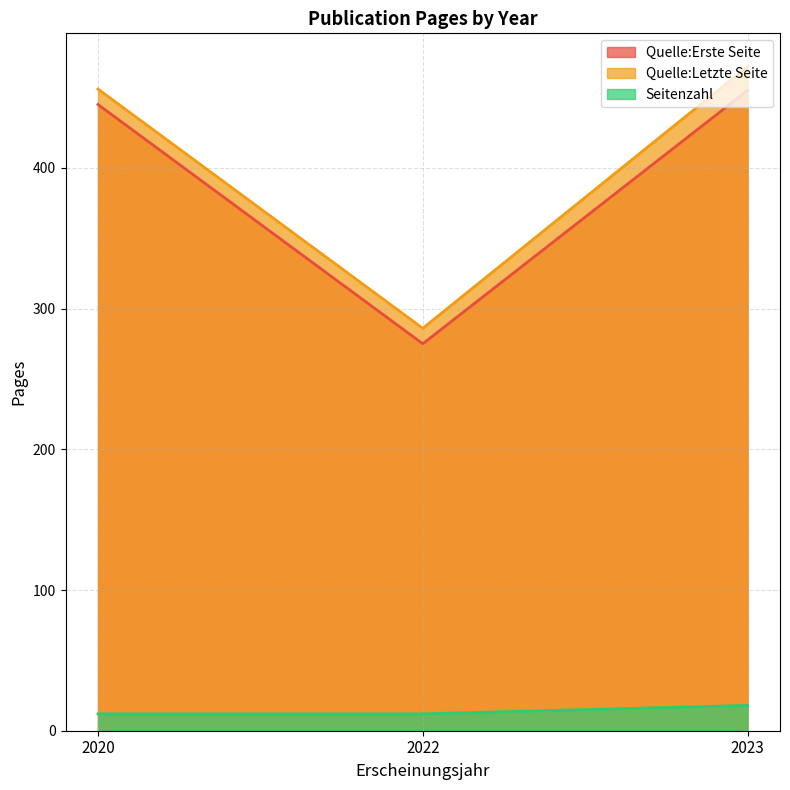

Between 2022 and 2023, which series saw the biggest shift?

Quelle:Letzte Seite